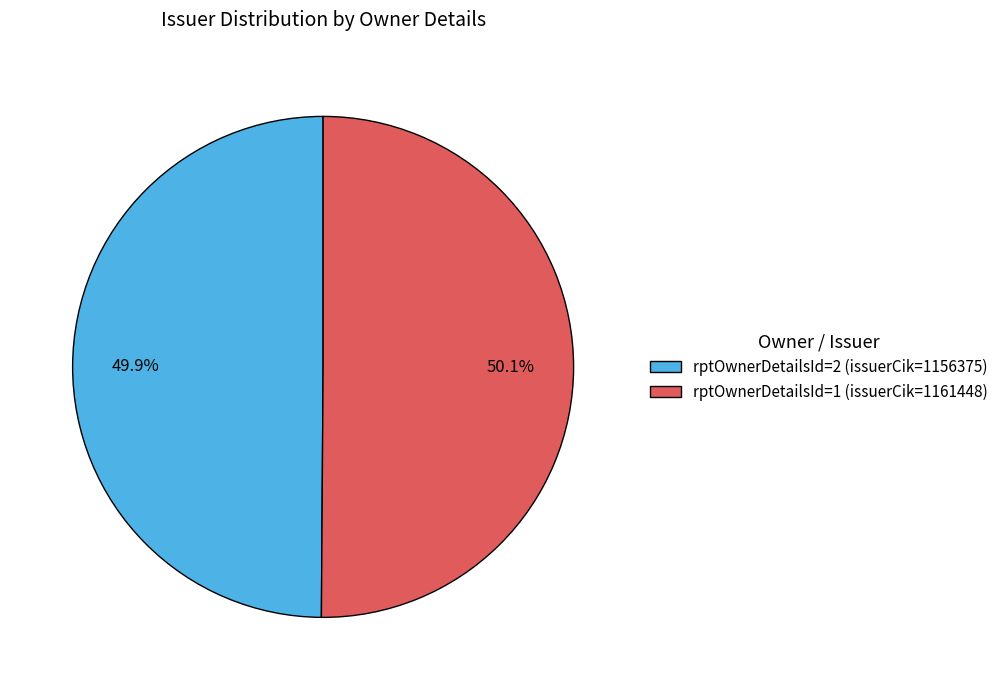

Approximately how many times larger is the value at rptOwnerDetailsId=2 (issuerCik=1156375) compared to rptOwnerDetailsId=1 (issuerCik=1161448)?

1.0